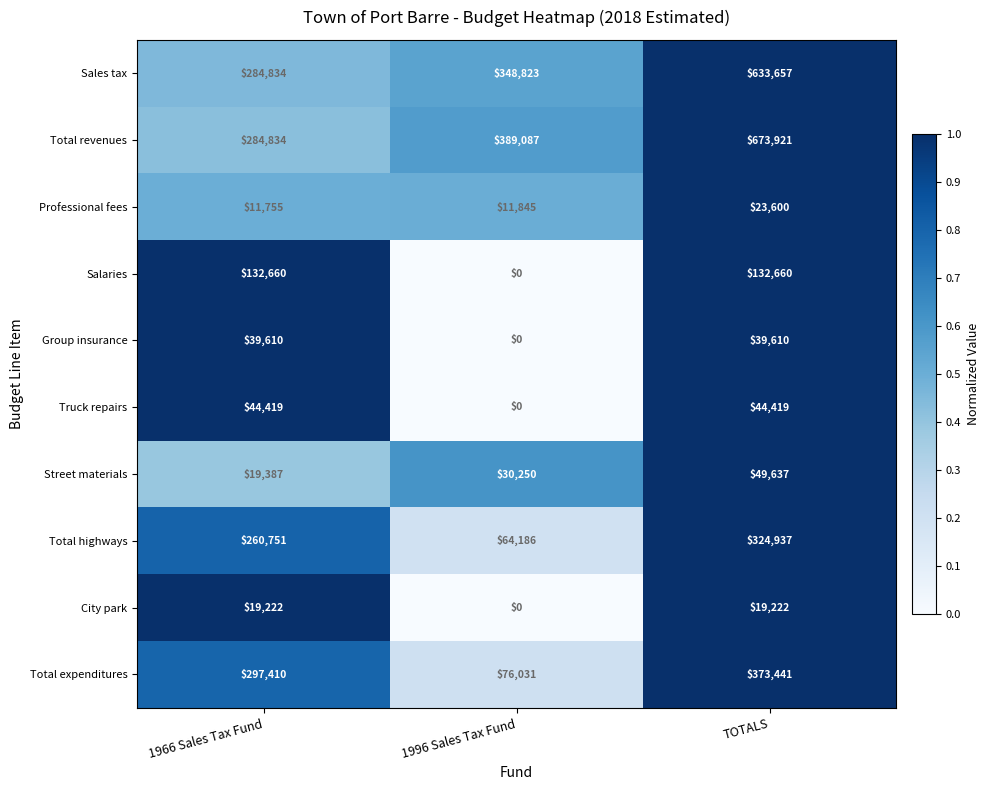

Reading left to right, transcribe all the data shown in this chart.

Sales tax: 284834	348823	633657
Total revenues: 284834	389087	673921
Professional fees: 11755	11845	23600
Salaries: 132660	0	132660
Group insurance: 39610	0	39610
Truck repairs: 44419	0	44419
Street materials: 19387	30250	49637
Total highways: 260751	64186	324937
City park: 19222	0	19222
Total expenditures: 297410	76031	373441